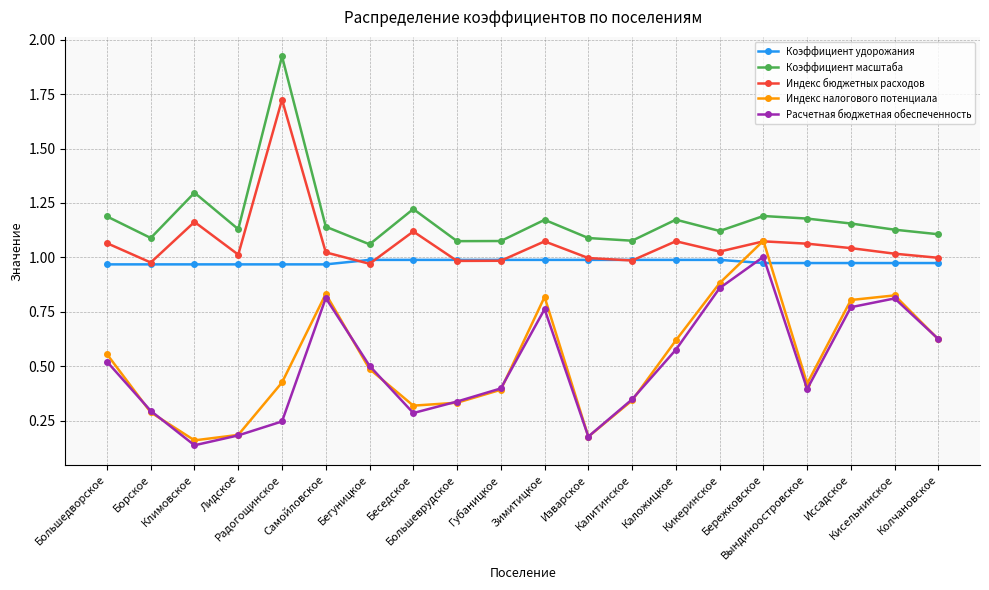

How many intersections are there between Коэффициент удорожания and Расчетная бюджетная обеспеченность?

2